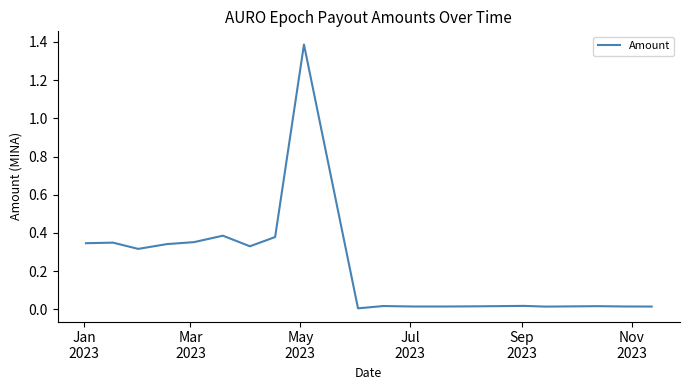

What is the greatest value displayed?

1.4